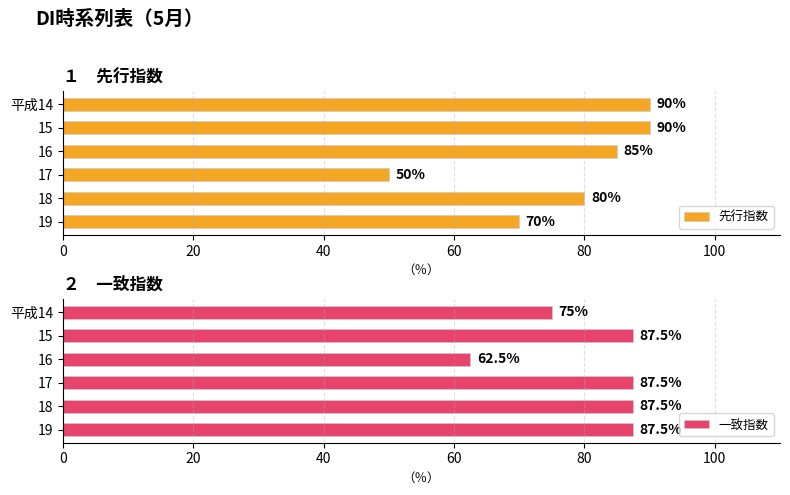

How many data points does each series have?

6